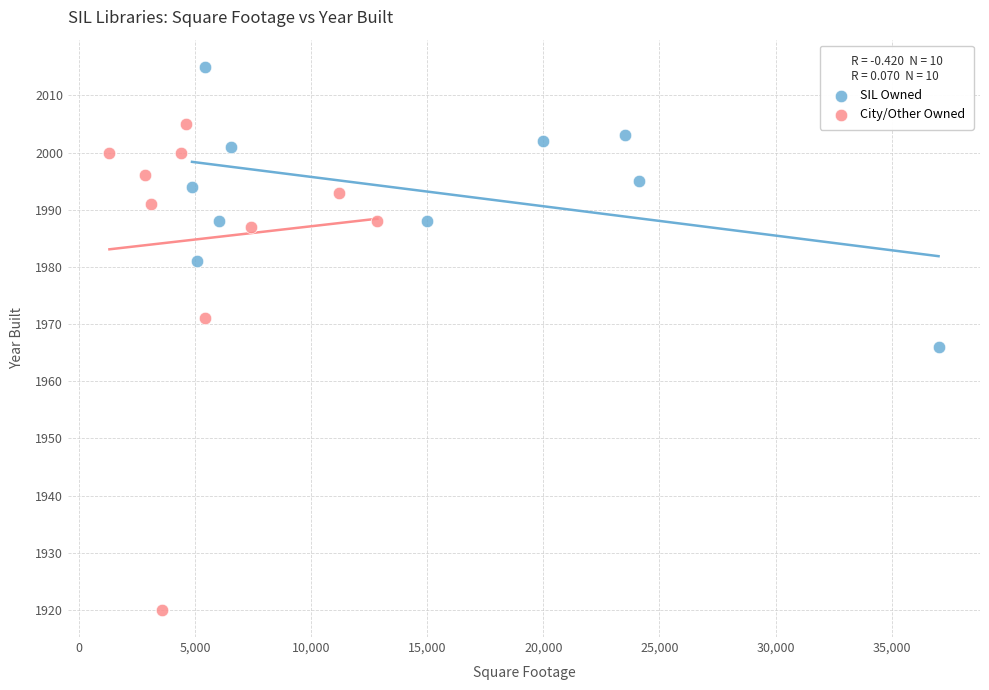

Which series contains the lowest Y value?

City/Other Owned